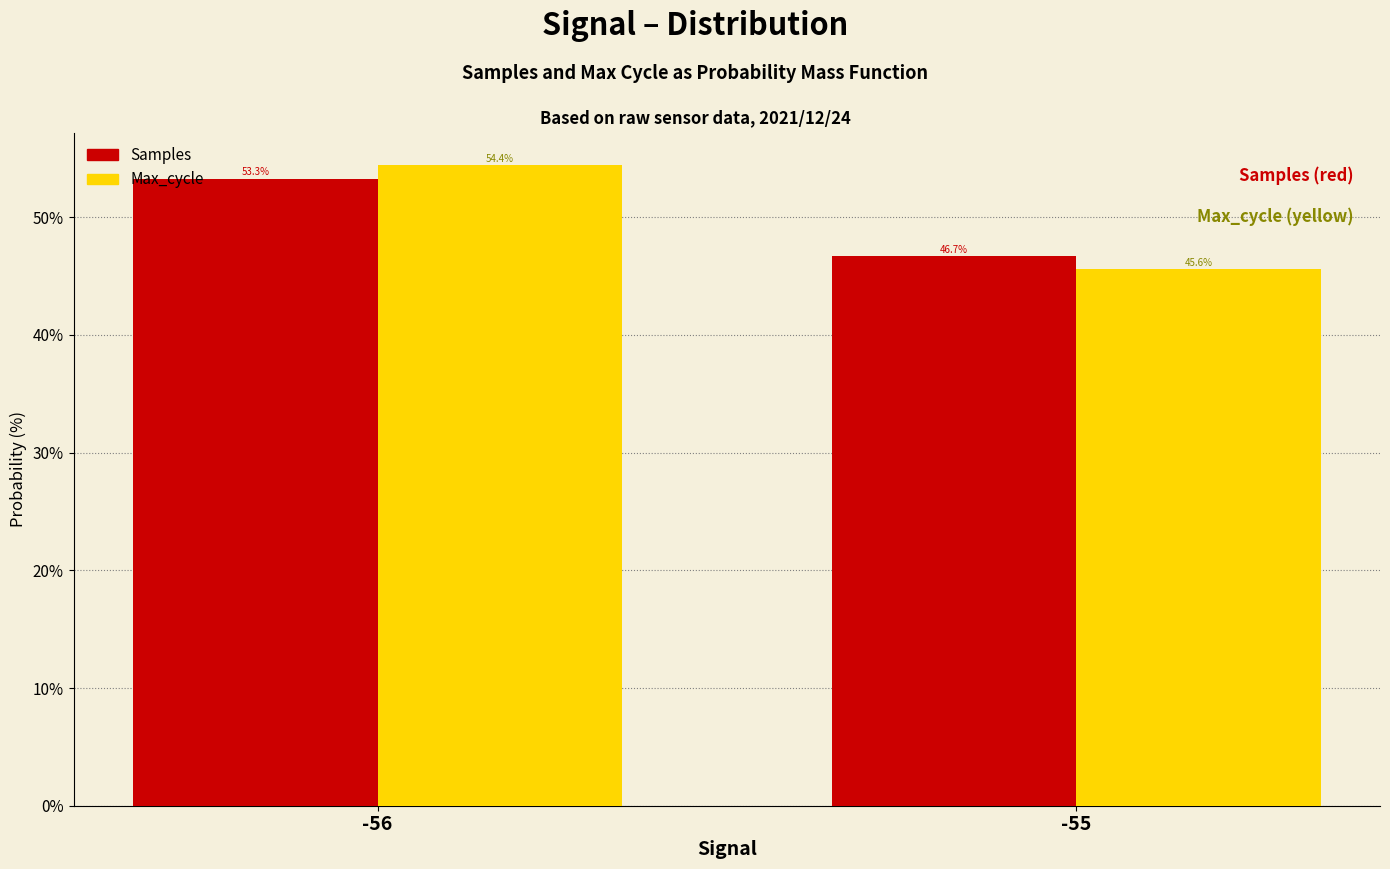

Is it true that Max_cycle equals 45.6 at -55?

True